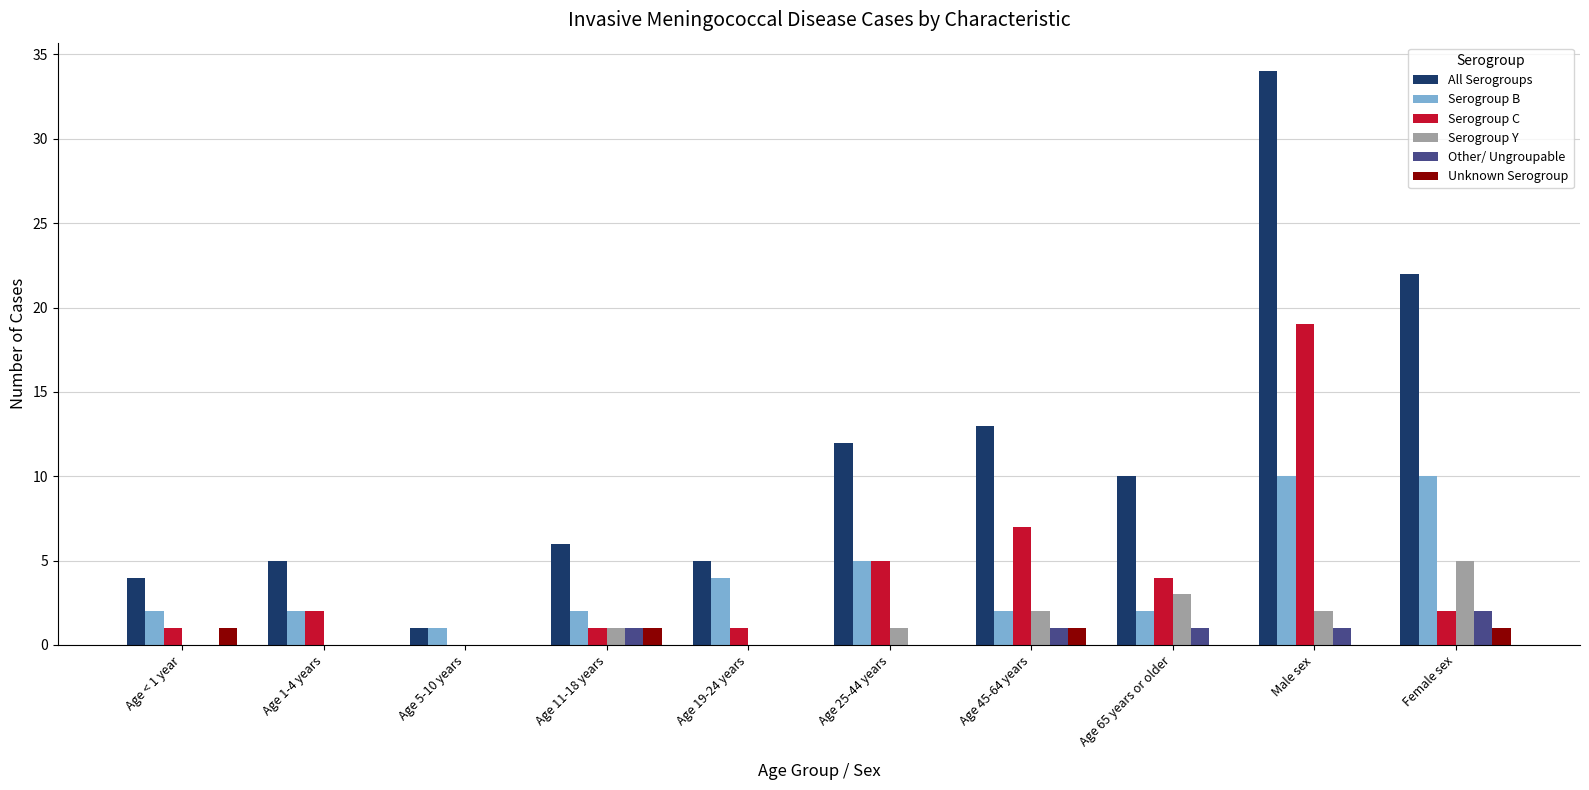

What is the sum of the Serogroup B values at Age 11-18 years and Age 19-24 years?

6